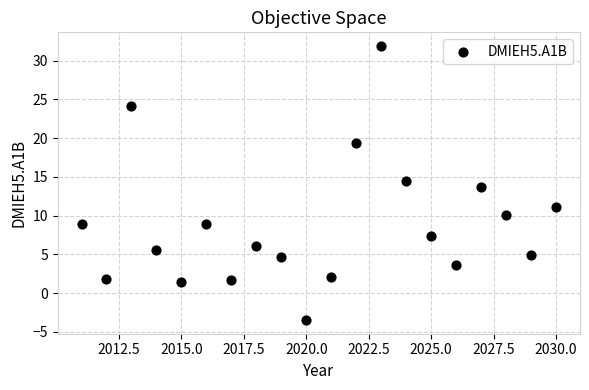

What is the range of X values (max minus min)?

19.0